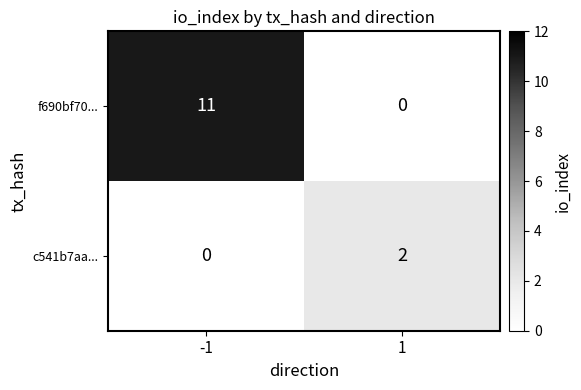

What is the difference between the f690bf70... values at -1 and 1?

11